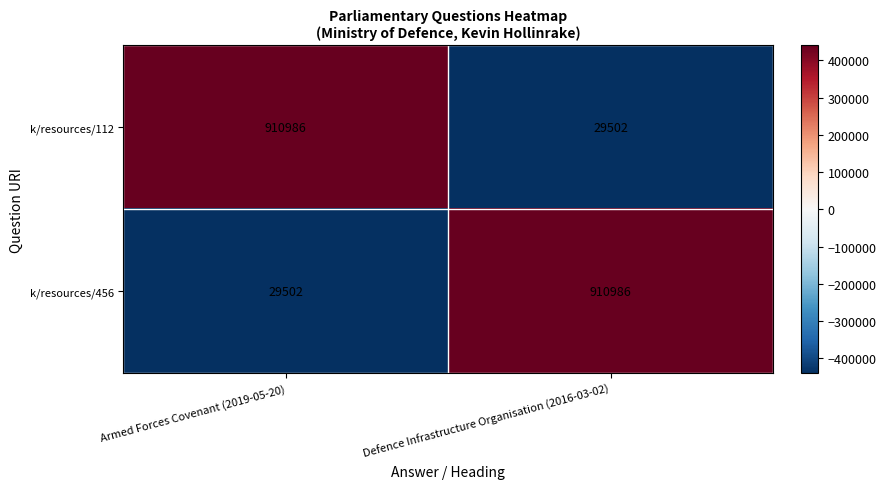

Is it true that k/resources/112 equals 29502 at Defence Infrastructure Organisation (2016-03-02)?

True